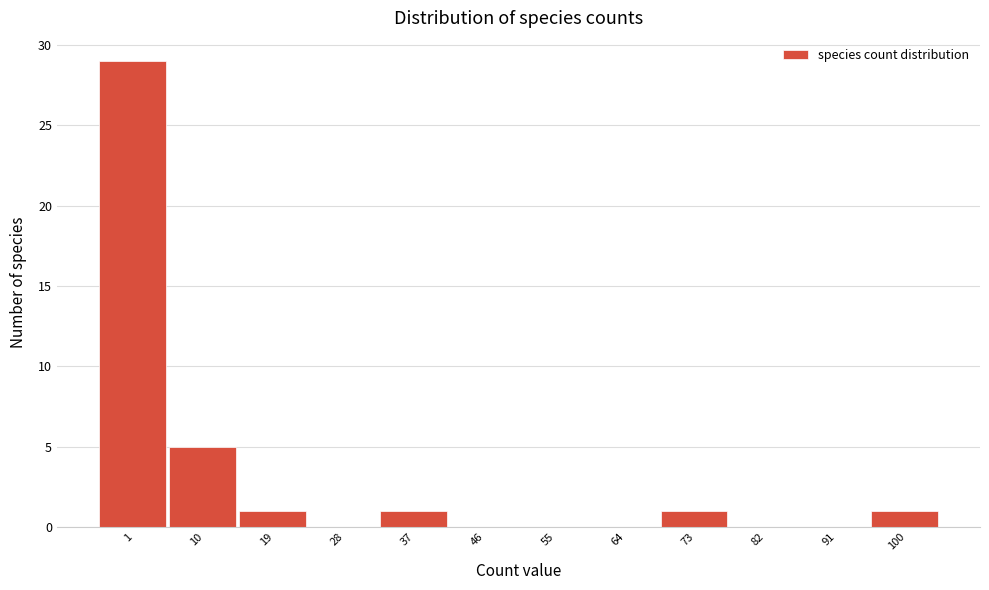

Reading left to right, list all the values displayed in this chart.

1=29	10=5	19=1	28=0	37=1	46=0	55=0	64=0	73=1	82=0	91=0	100=1